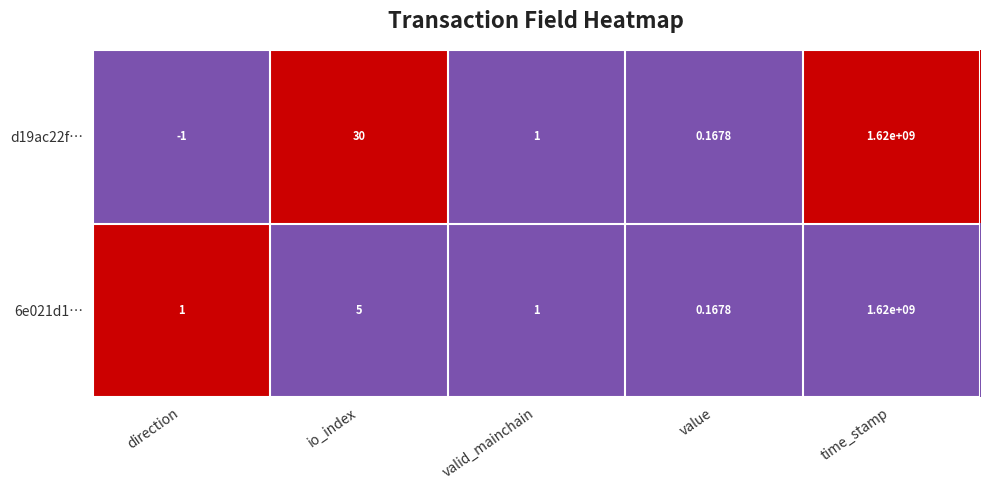

What is the maximum value shown in the chart?

1620000000.0